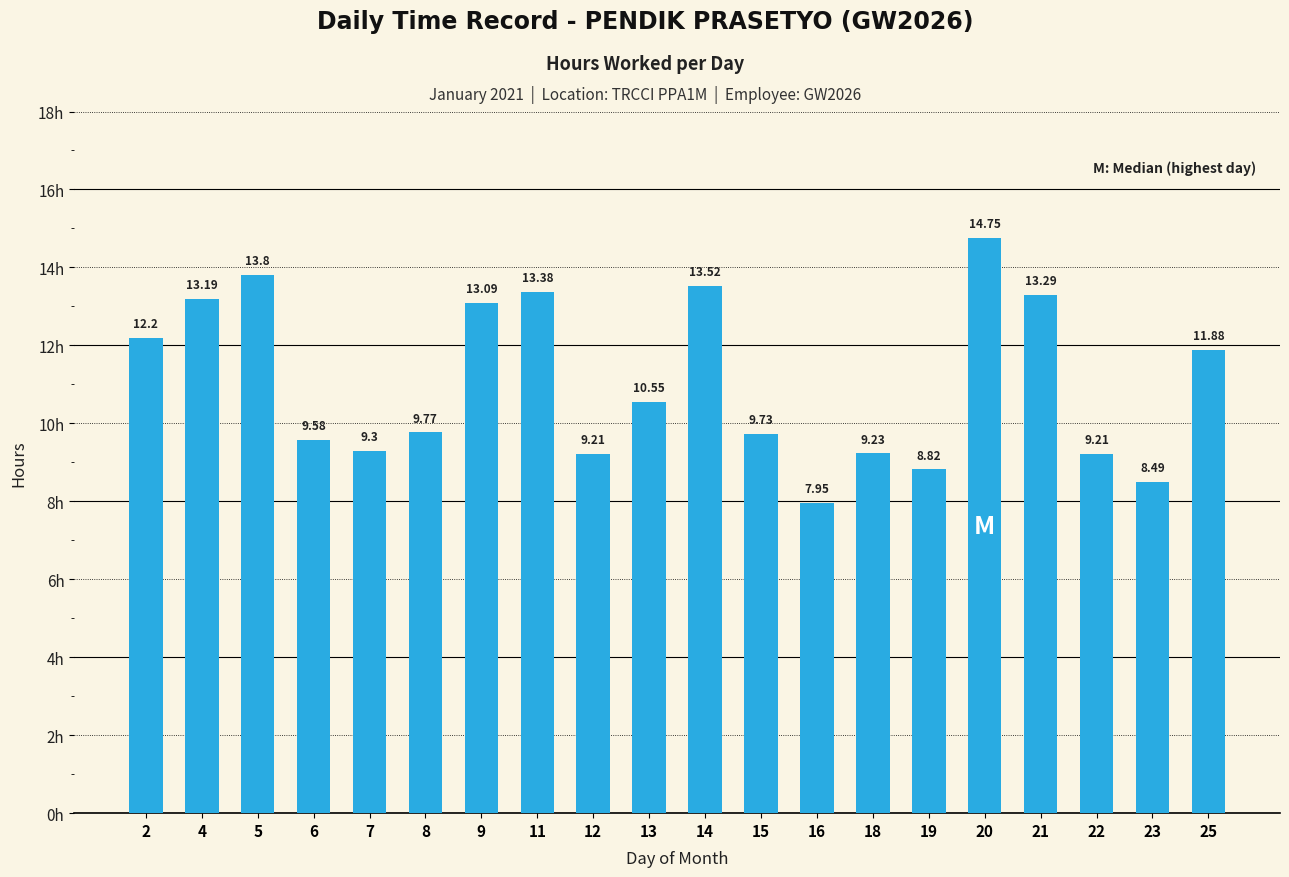

What is the difference between the maximum and minimum values?

6.8